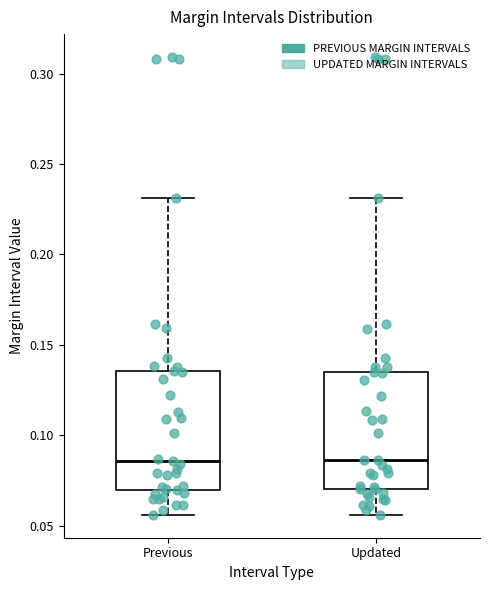

Reading left to right, transcribe this box plot: for each box, give where its median line is, the range the box spans, and where its two whiskers end, as read against the y-axis. The values are not printed on the chart, so give them approximately, as read against the axis.

Previous: median 0.085, box 0.070 to 0.135, whiskers 0.055 to 0.230
Updated: median 0.085, box 0.070 to 0.135, whiskers 0.055 to 0.230